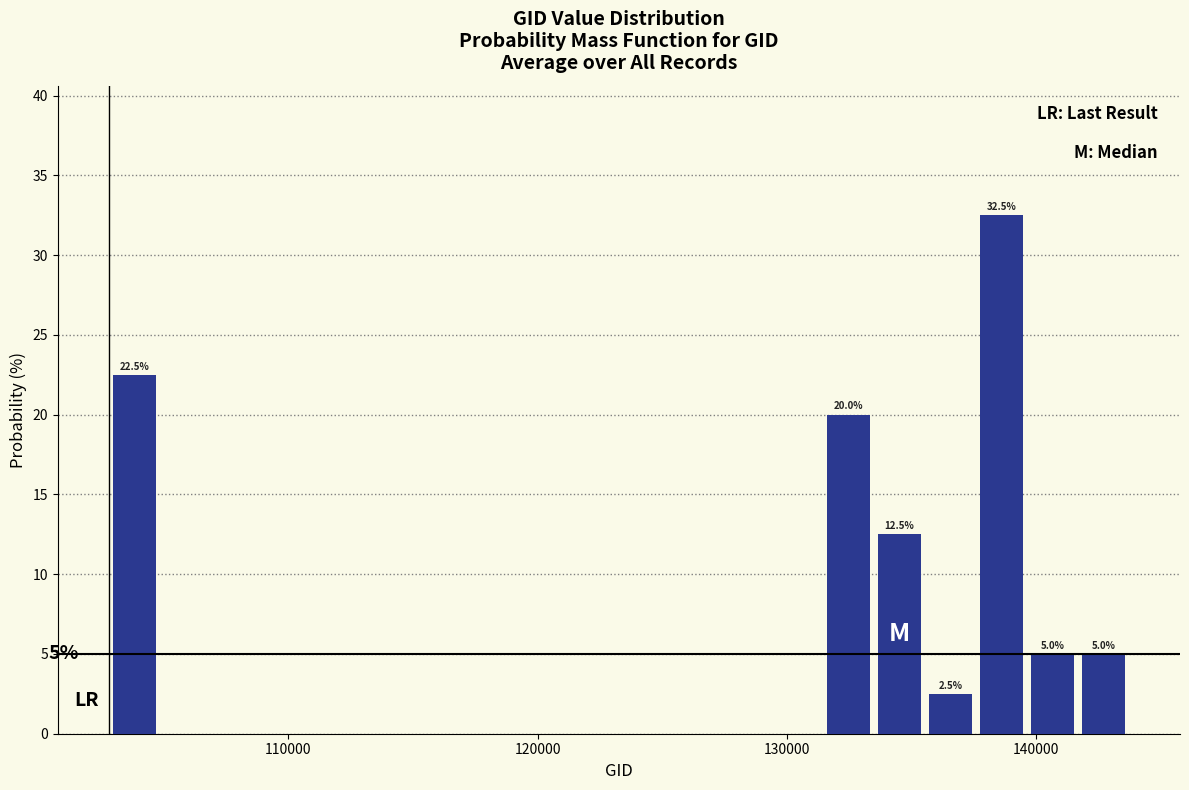

Read against the x-axis, roughly where is the centre of the tallest bar?

139000